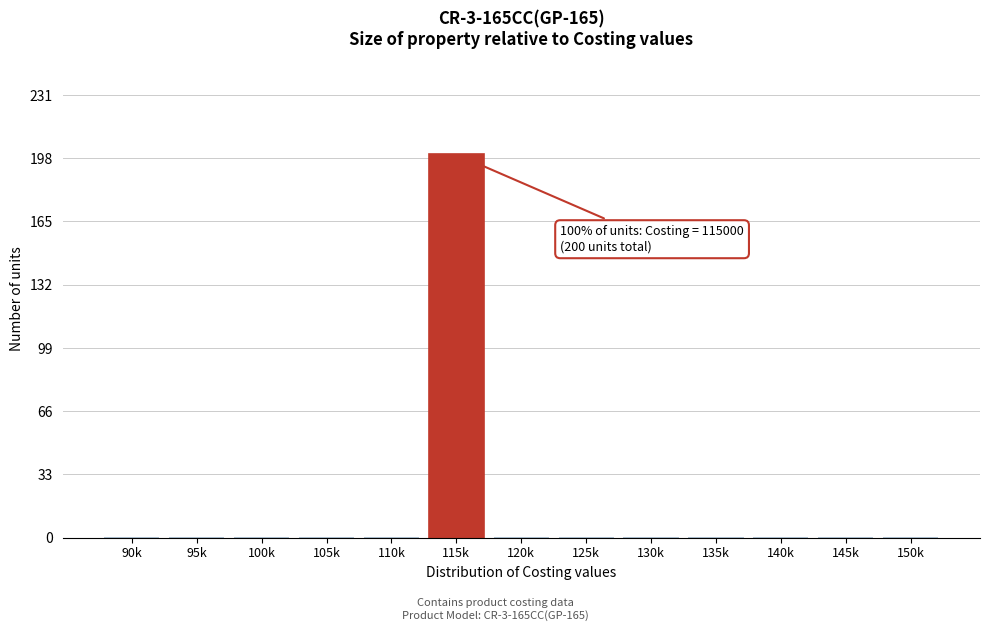

Reading left to right, extract all data points from this chart.

90k=0	95k=0	100k=0	105k=0	110k=0	115k=200	120k=0	125k=0	130k=0	135k=0	140k=0	145k=0	150k=0